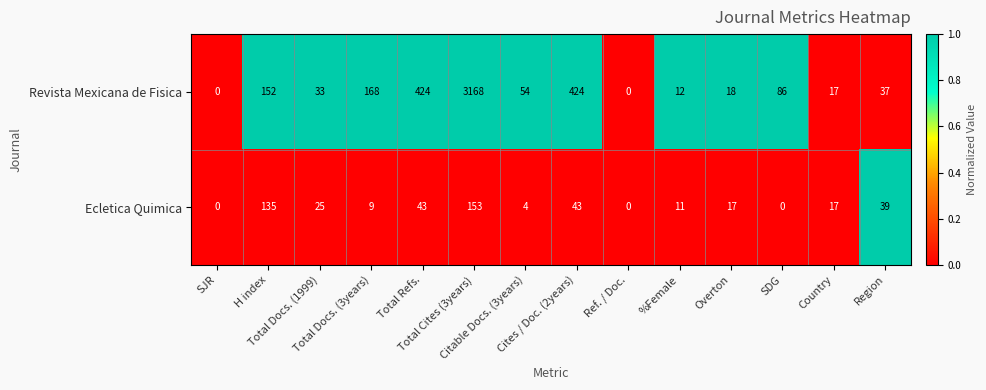

What is the maximum value shown in the chart?

3168